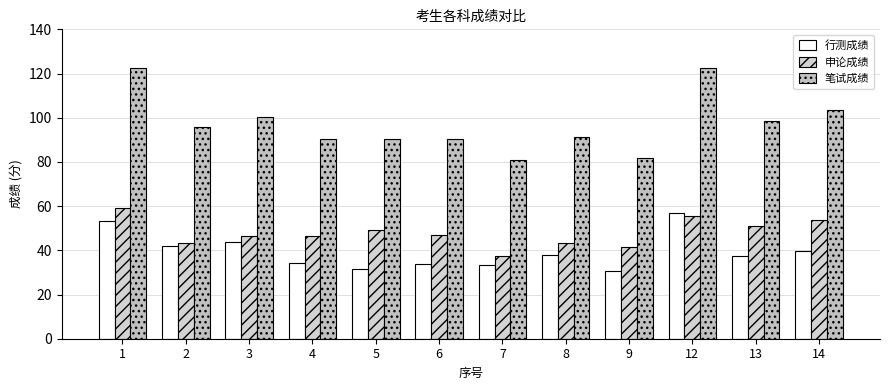

How many distinct data groups are displayed?

3